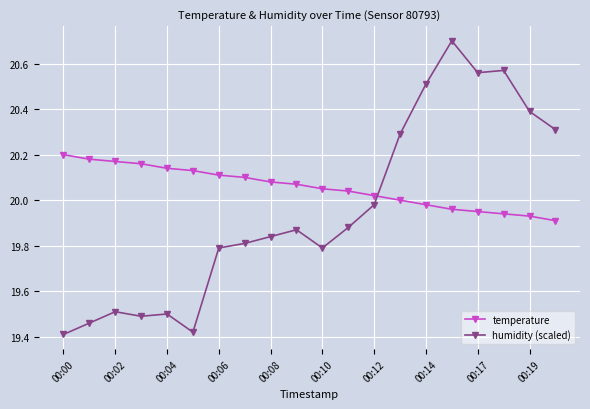

At how many categories does at least one series exceed 20?

20